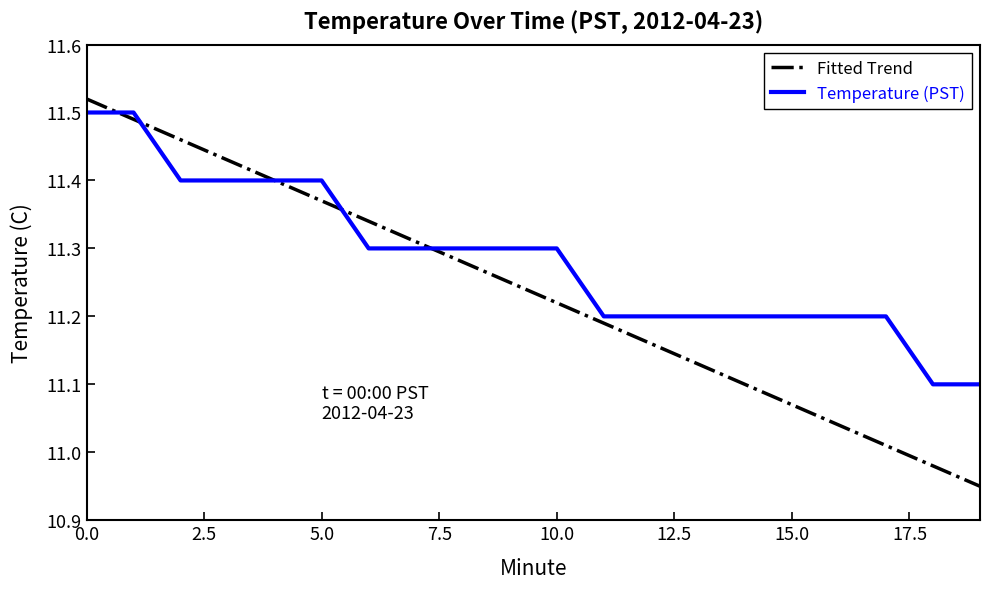

Which series has the largest range (max minus min)?

Fitted Trend